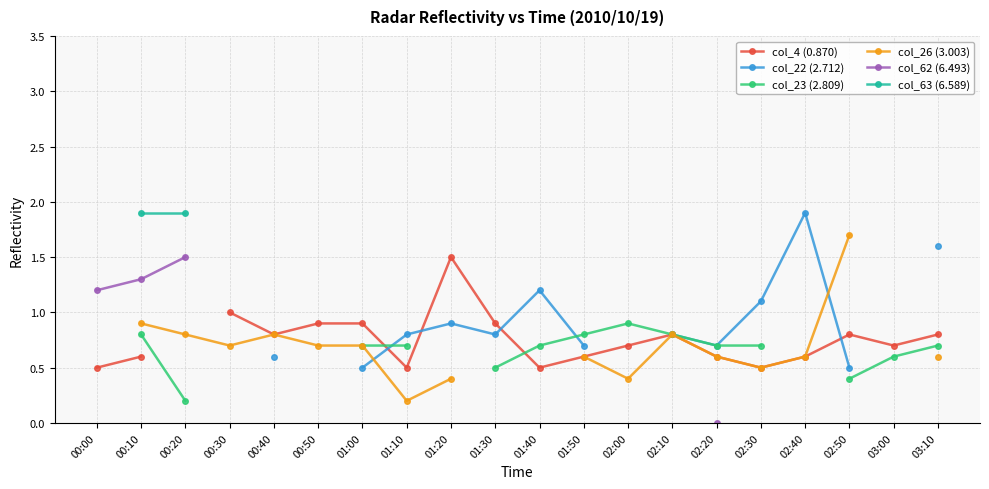

What is the label of the 14th point from the left?

02:10